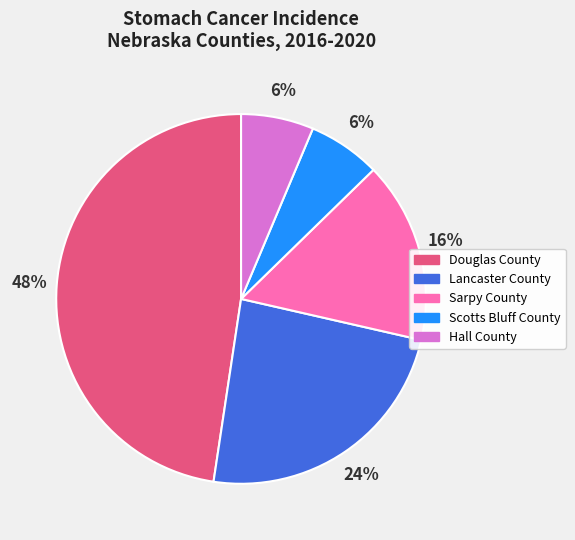

Between Sarpy County and Scotts Bluff County, which is larger?

Sarpy County